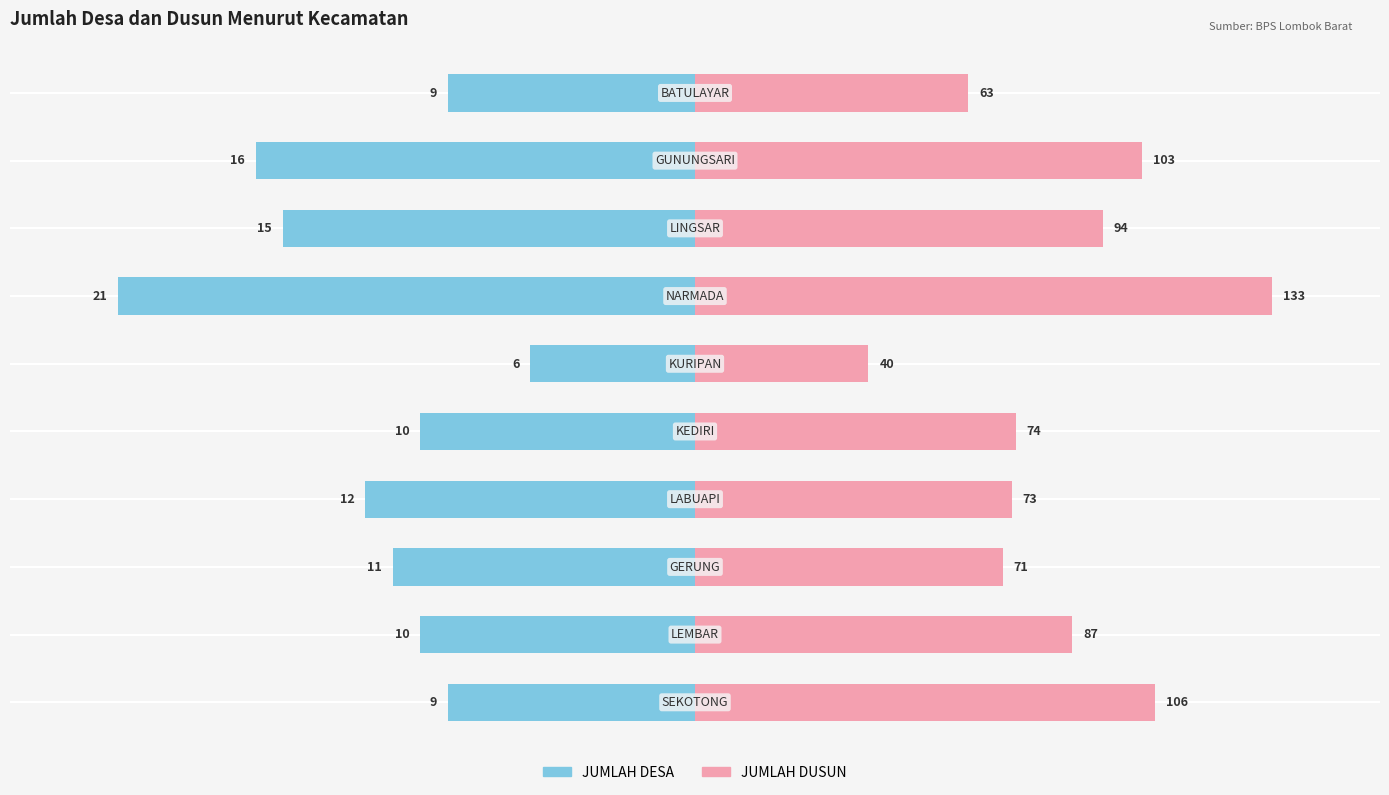

How many series are shown in this chart?

2